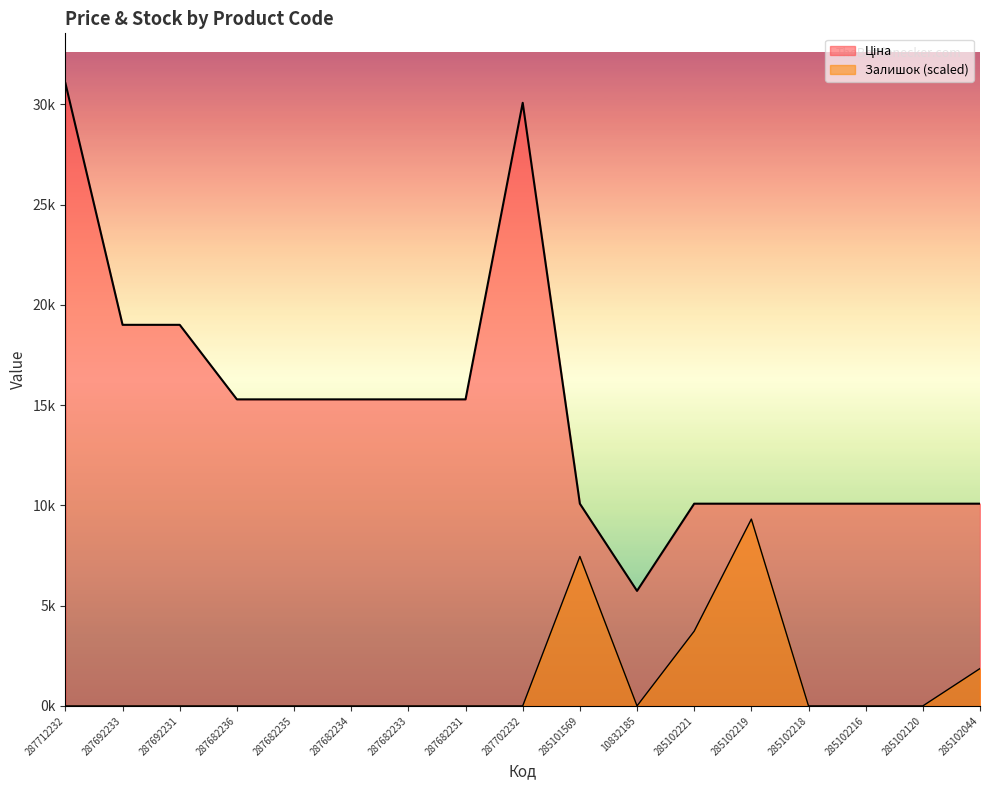

Which series has the largest total across all categories?

Ціна